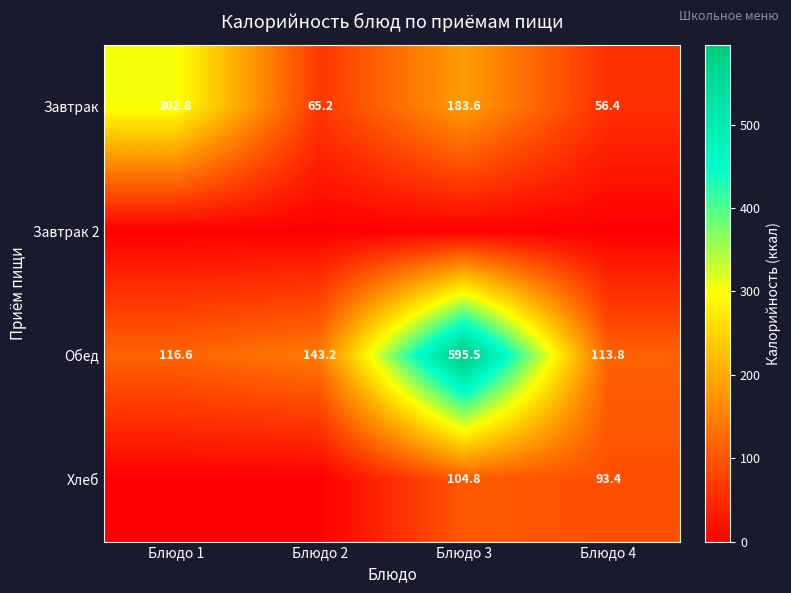

List the labels in order of Обед value, largest first.

Блюдо 3, Блюдо 2, Блюдо 1, Блюдо 4